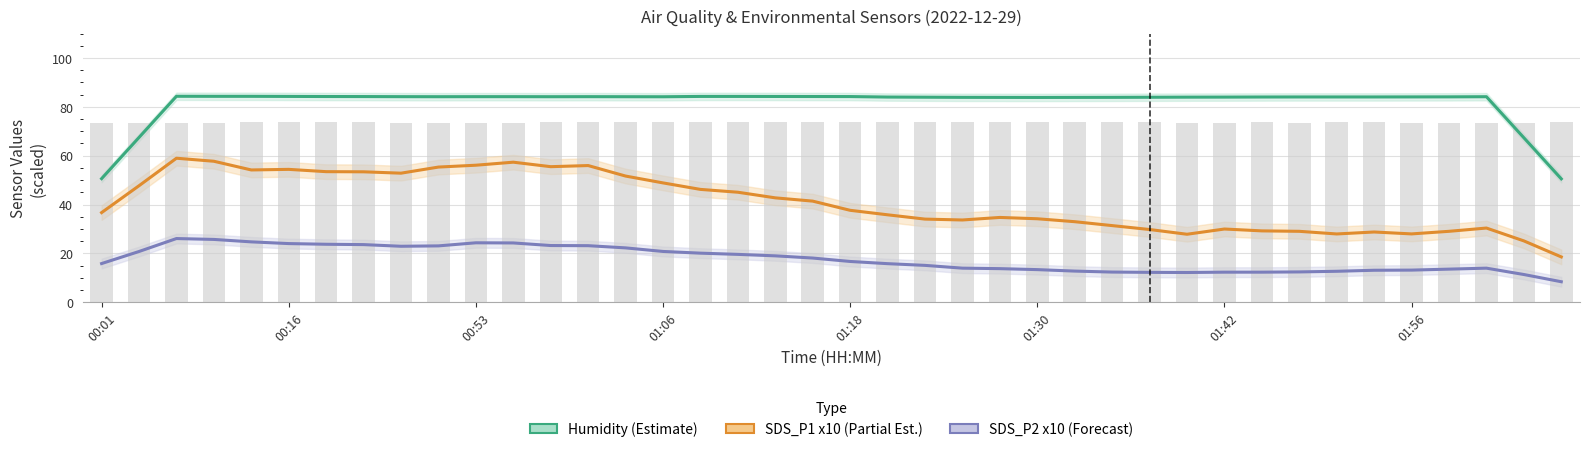

Rank the series by their average value, from highest to lowest.

Humidity (Estimate), SDS_P1 x10 (Partial Est.), SDS_P2 x10 (Forecast)